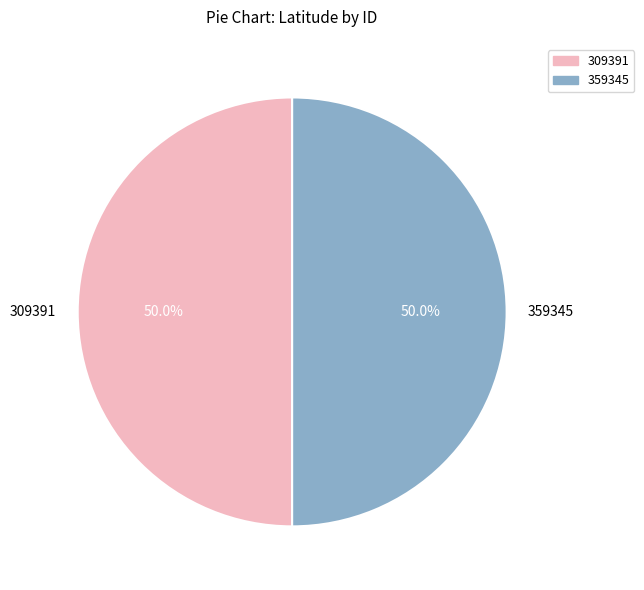

What percentage is NOT represented by 309391?

50.0%